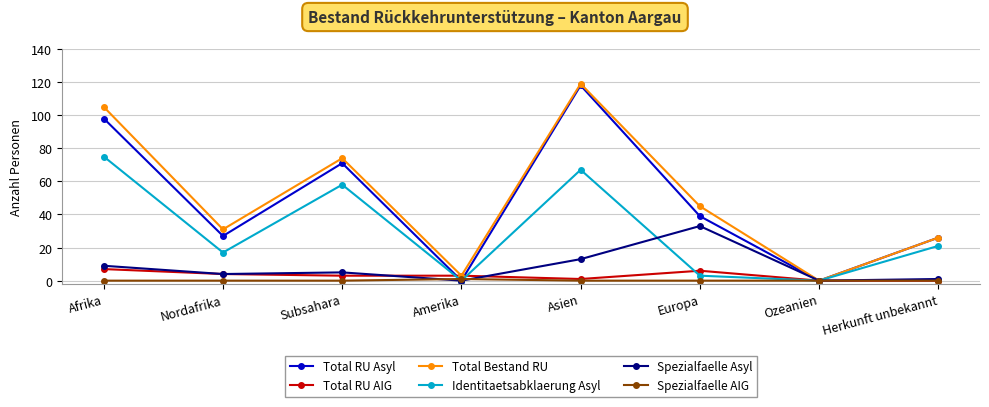

What is the difference between the highest and lowest values at Asien?

119